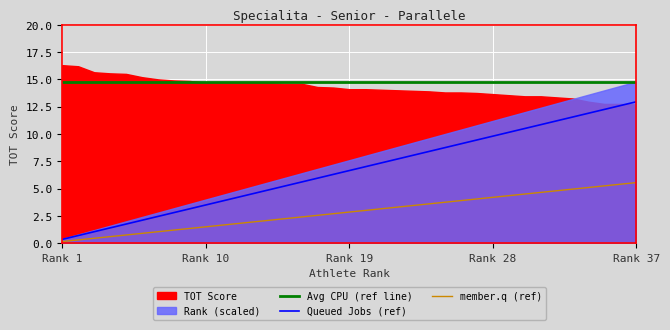

What is the highest value of the Avg CPU (ref line) series?

14.8